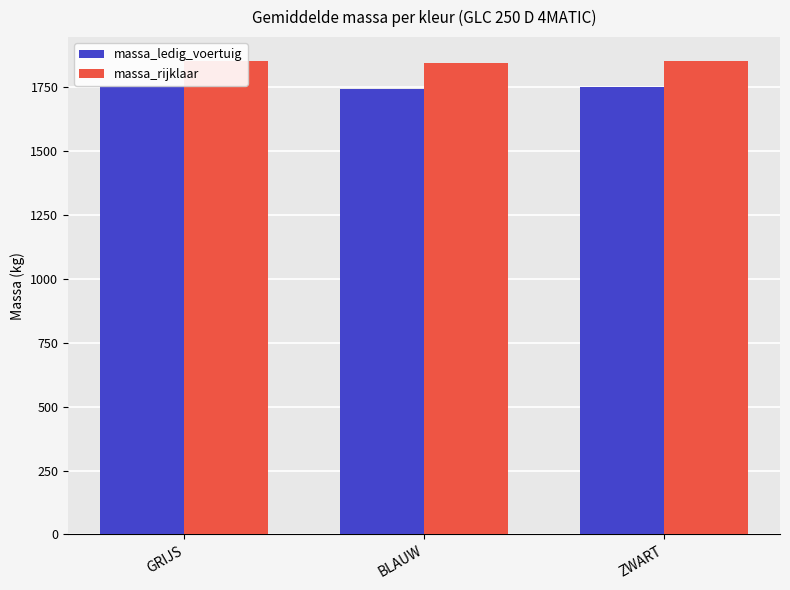

Which category has the lowest value in the massa_ledig_voertuig series?

BLAUW